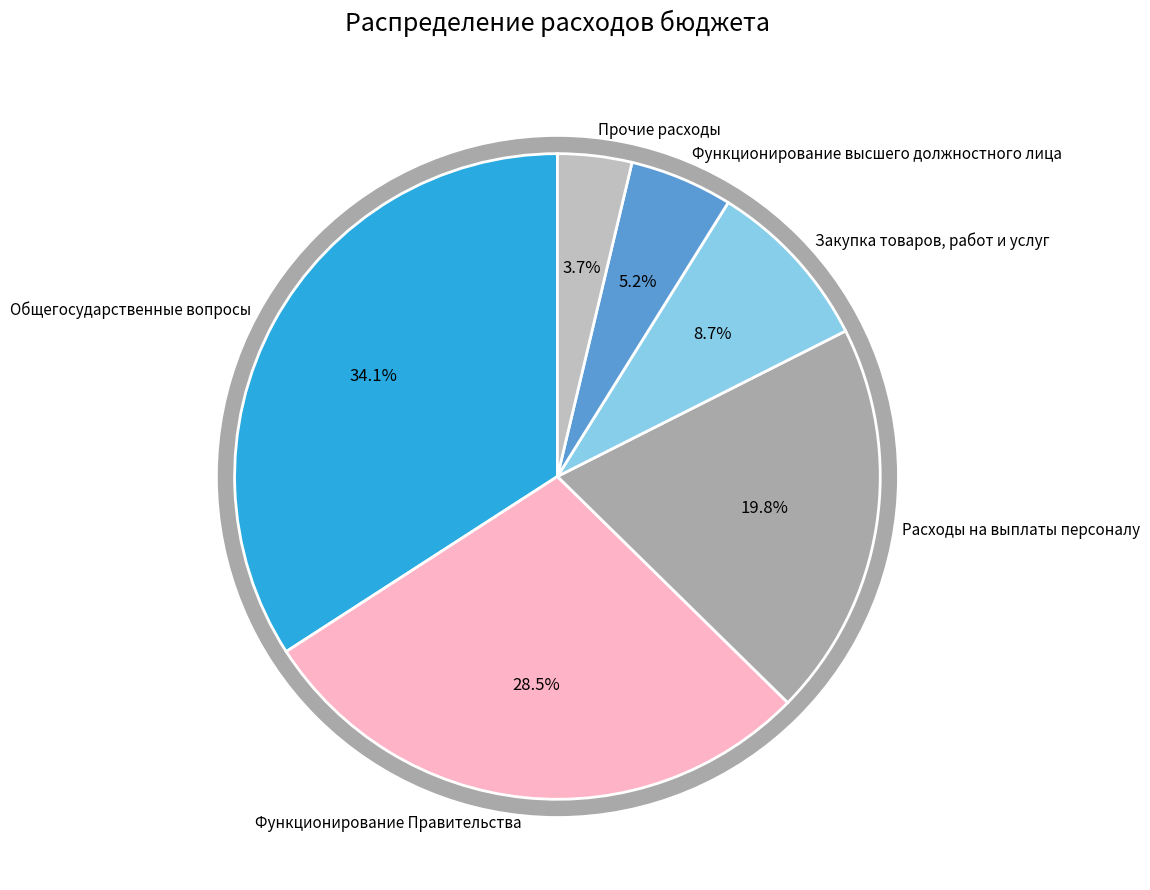

Does Функционирование Правительства account for over 50% of the chart?

No